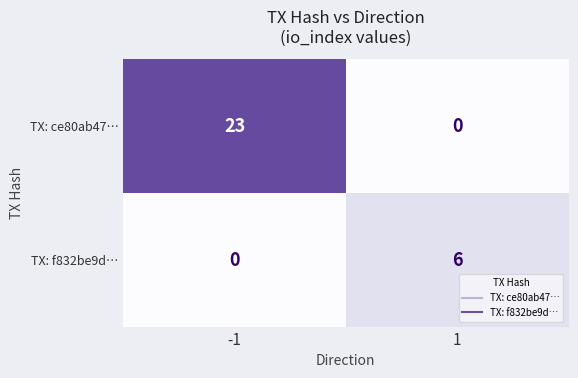

True or false: TX: f832be9d… has a value of -4 at -1.

False